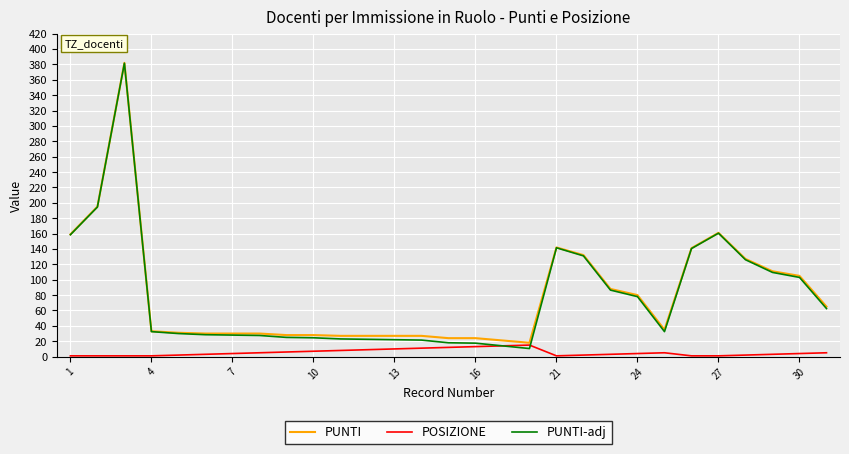

True or false: PUNTI-adj and PUNTI intersect in this chart.

False